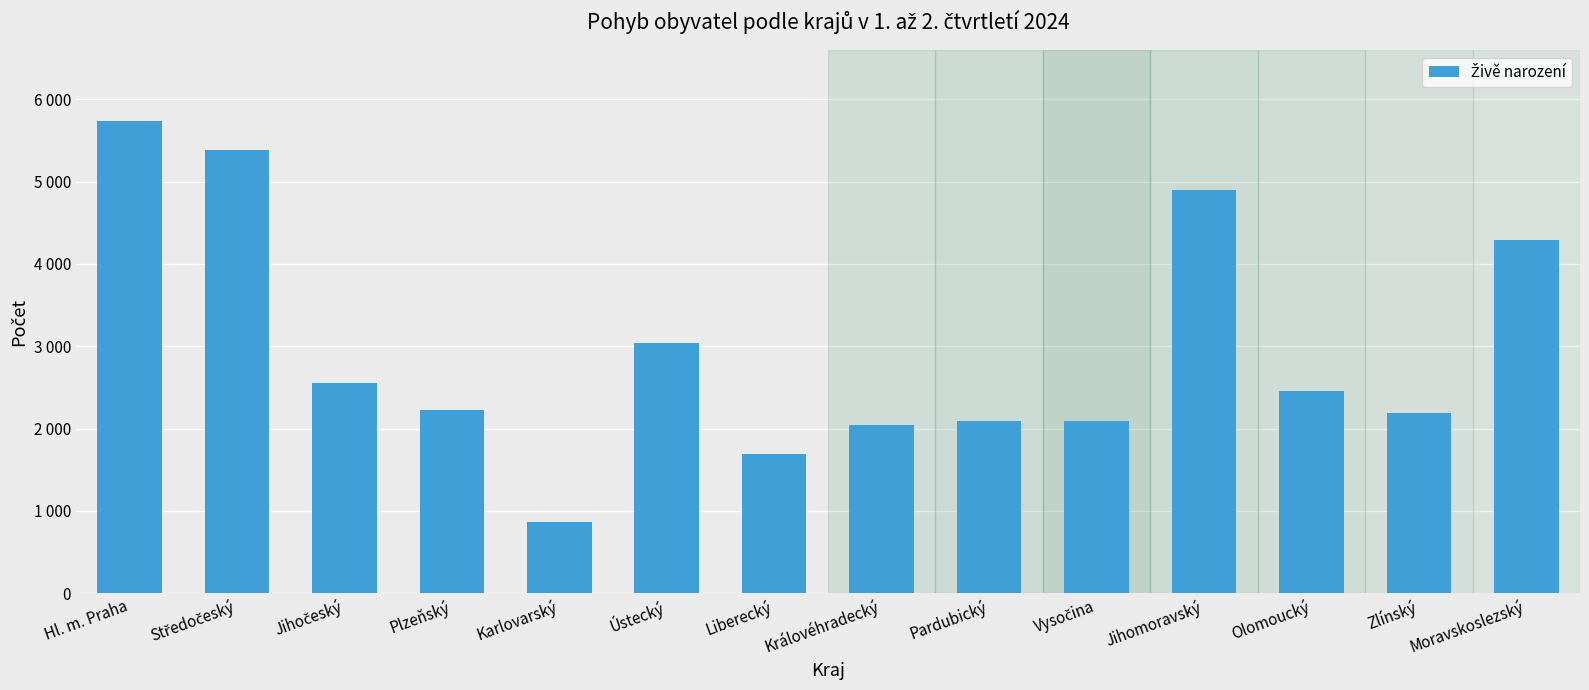

What is the minimum value shown in the chart?

864